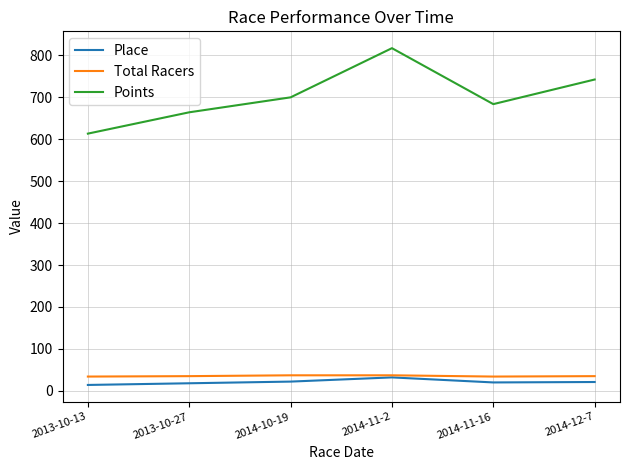

Which series has the largest total across all categories?

Points